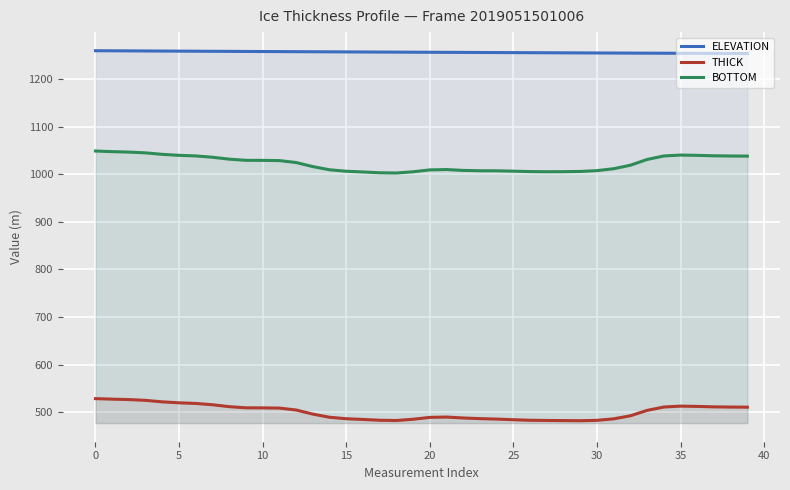

What is the highest value of the ELEVATION series?

1259.1